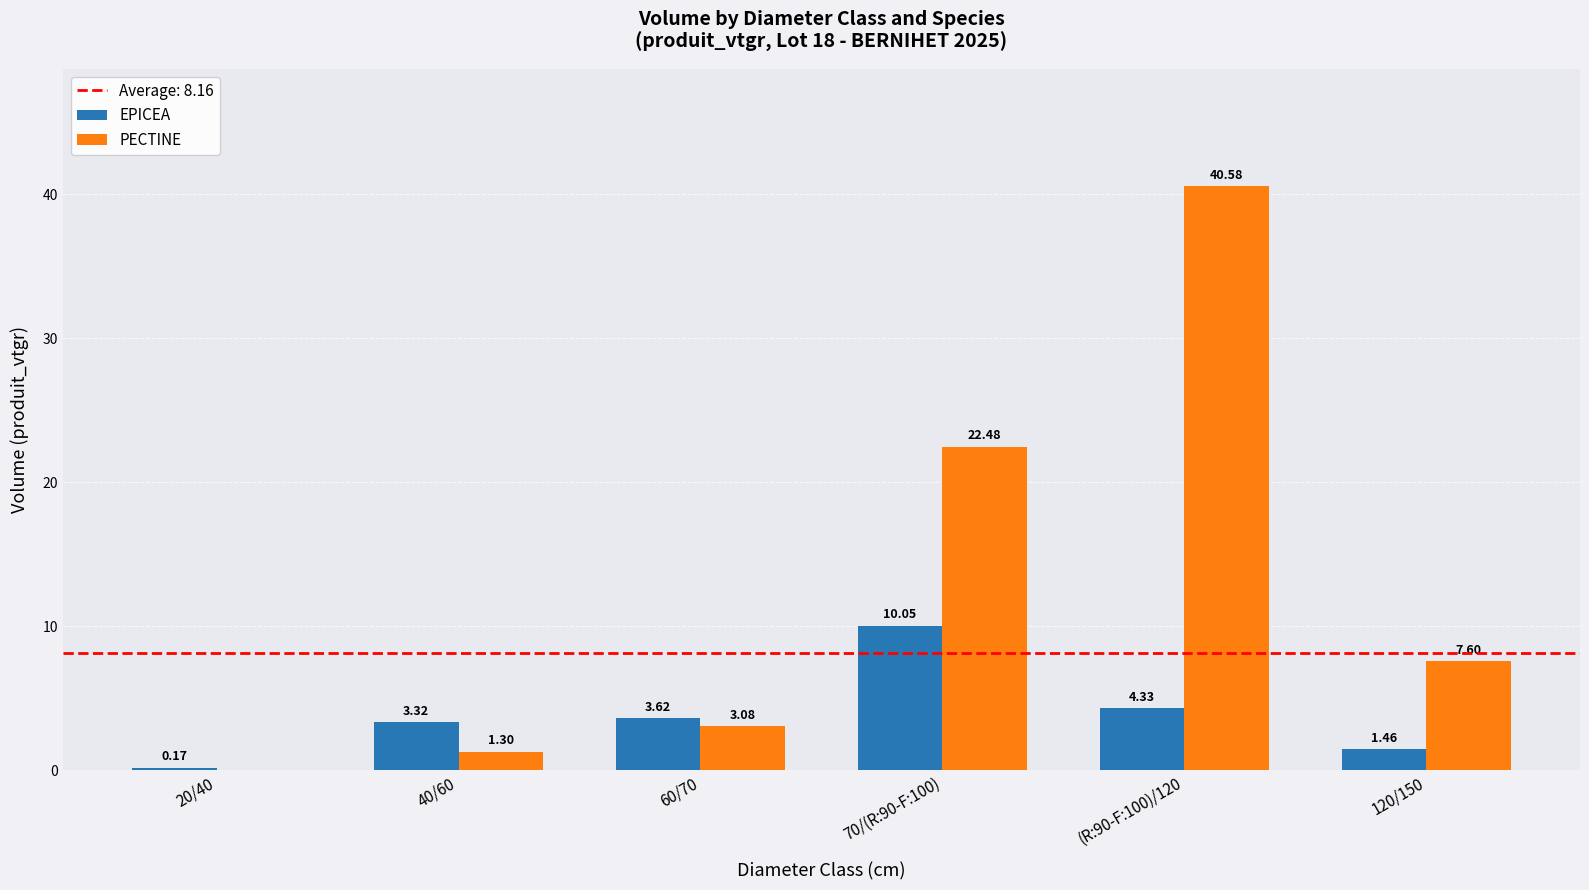

What is the sum of the PECTINE values at 70/(R:90-F:100) and (R:90-F:100)/120?

63.1